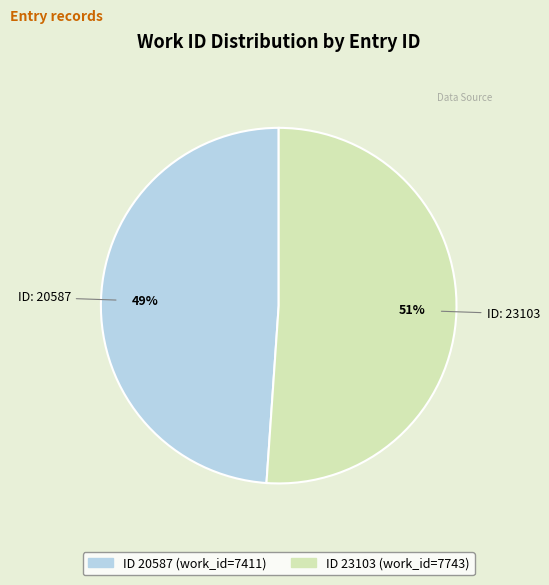

Does any single category account for the majority?

Yes